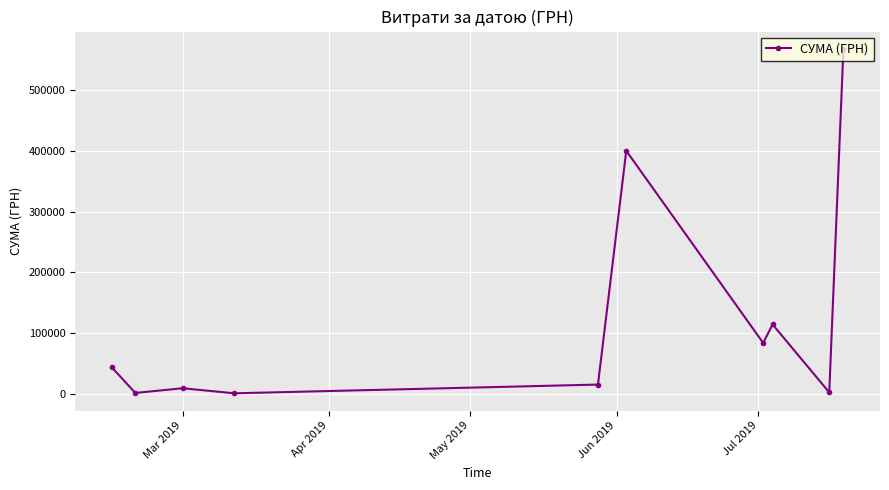

What is the difference between the maximum and minimum values?

566550.1